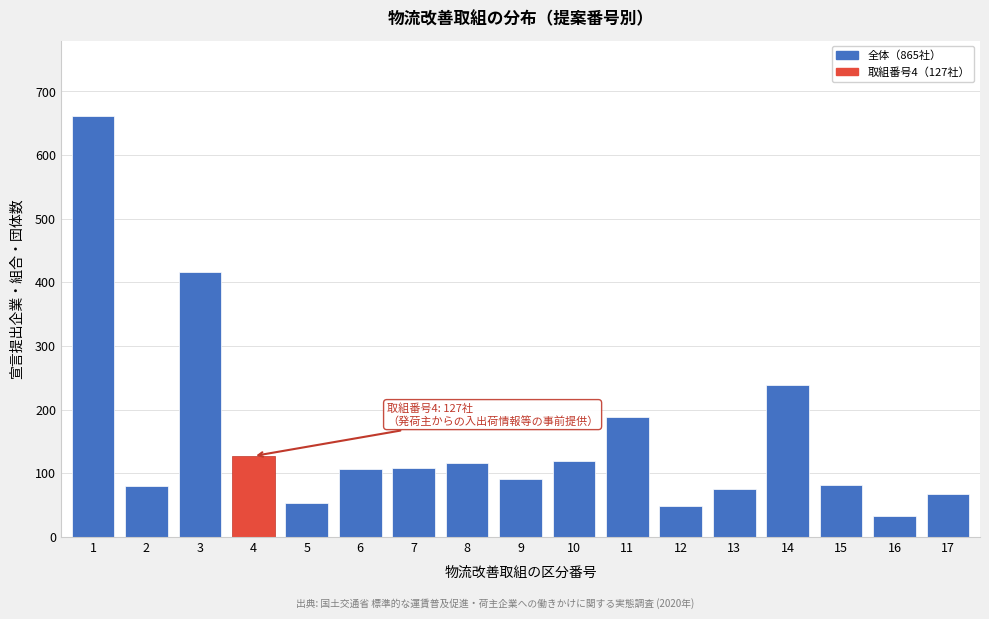

What is the approximate value at 14?

238